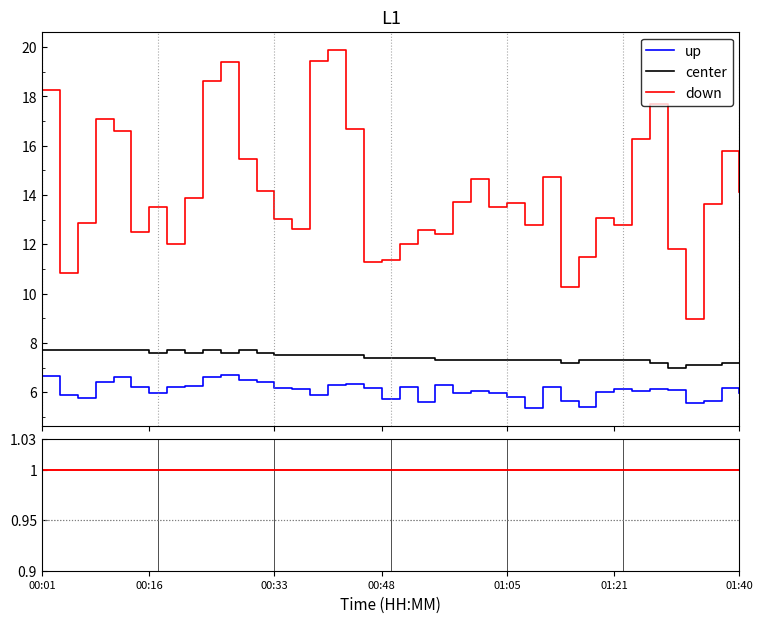

At which category does the chart reach its peak across all series?

00:01